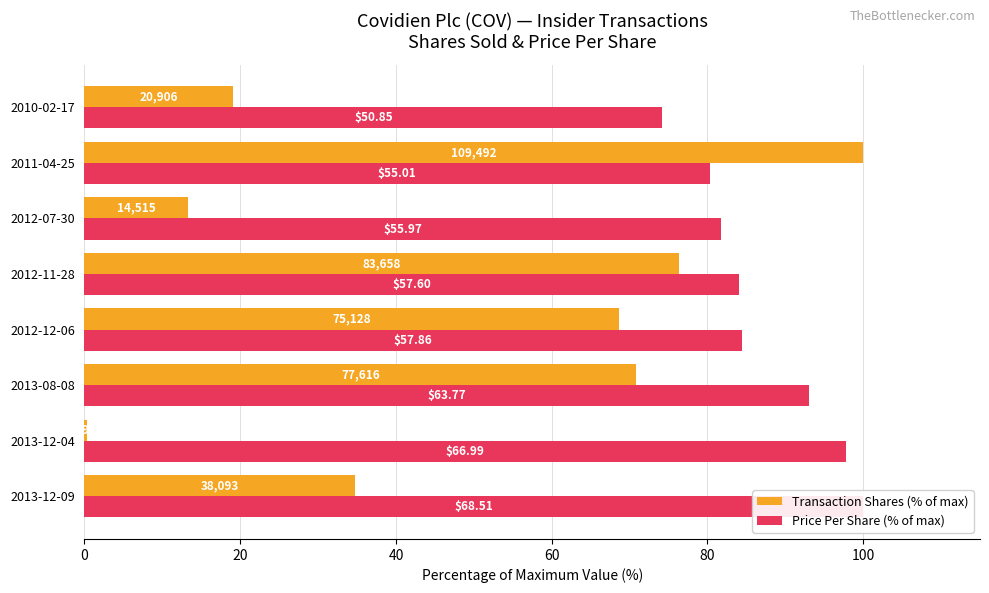

What is the difference between the maximum and second lowest values in the Transaction Shares (% of max) series?

86.7